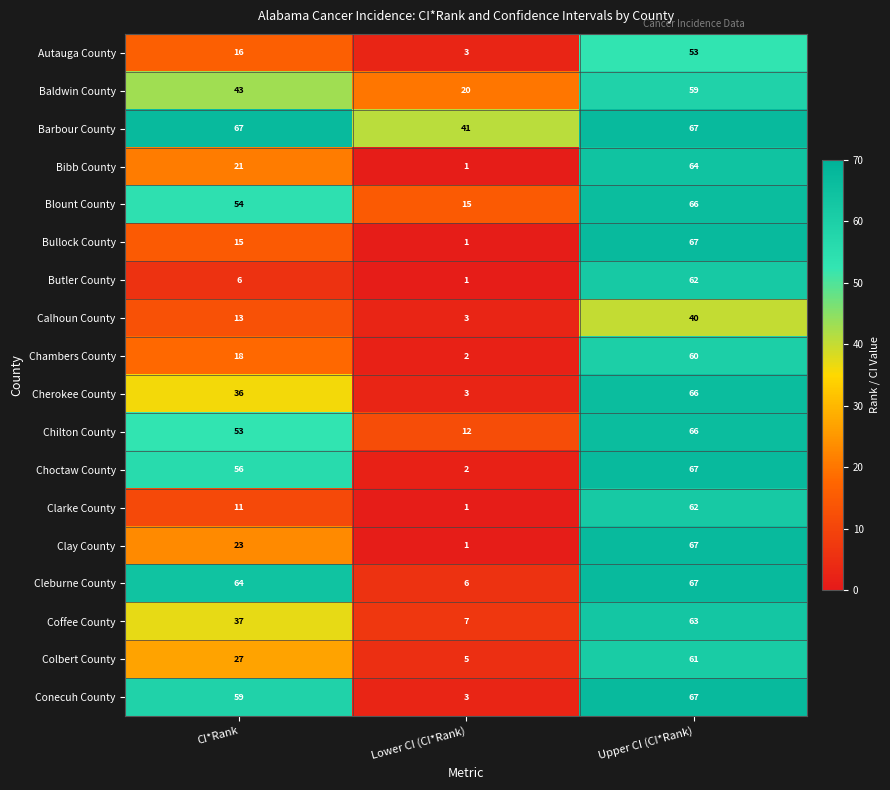

What is the greatest value displayed?

67